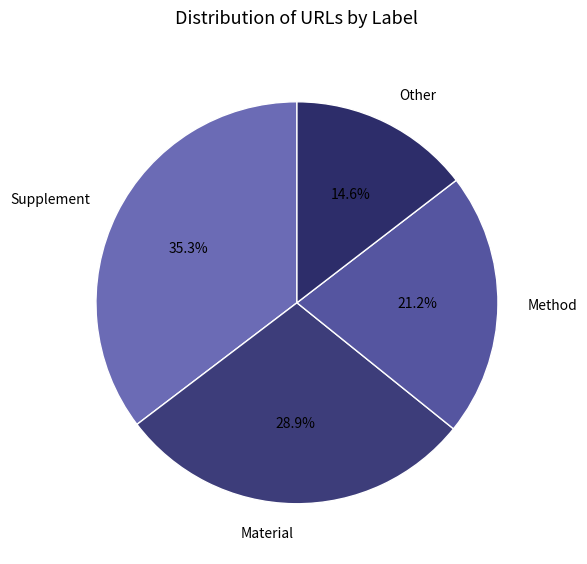

Between Other and Supplement, which is larger?

Supplement